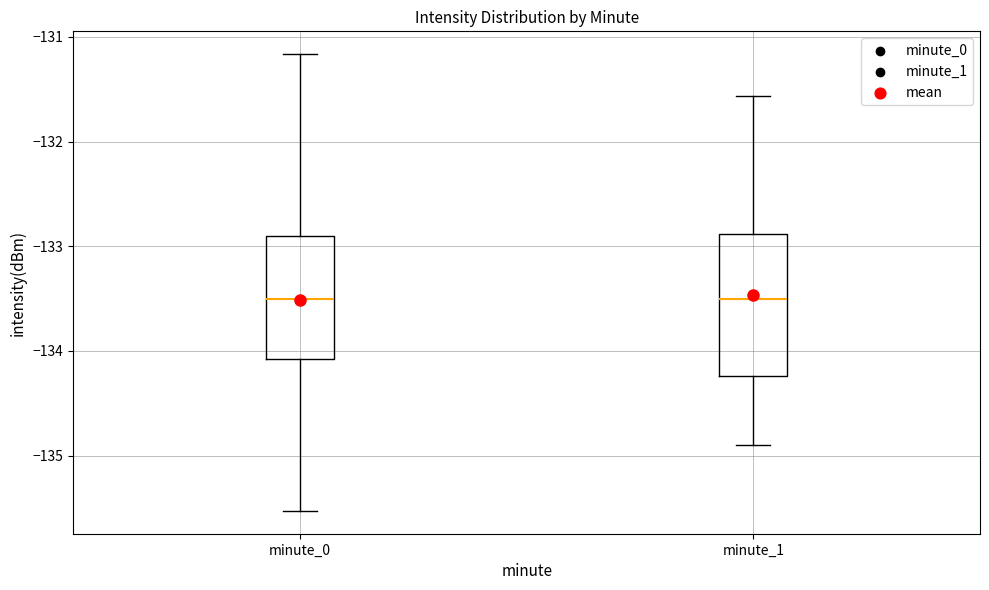

Where does the median line of the box for minute_1 sit on the y-axis? The values are not printed on the chart, so give them approximately, as read against the axis.

-133.5